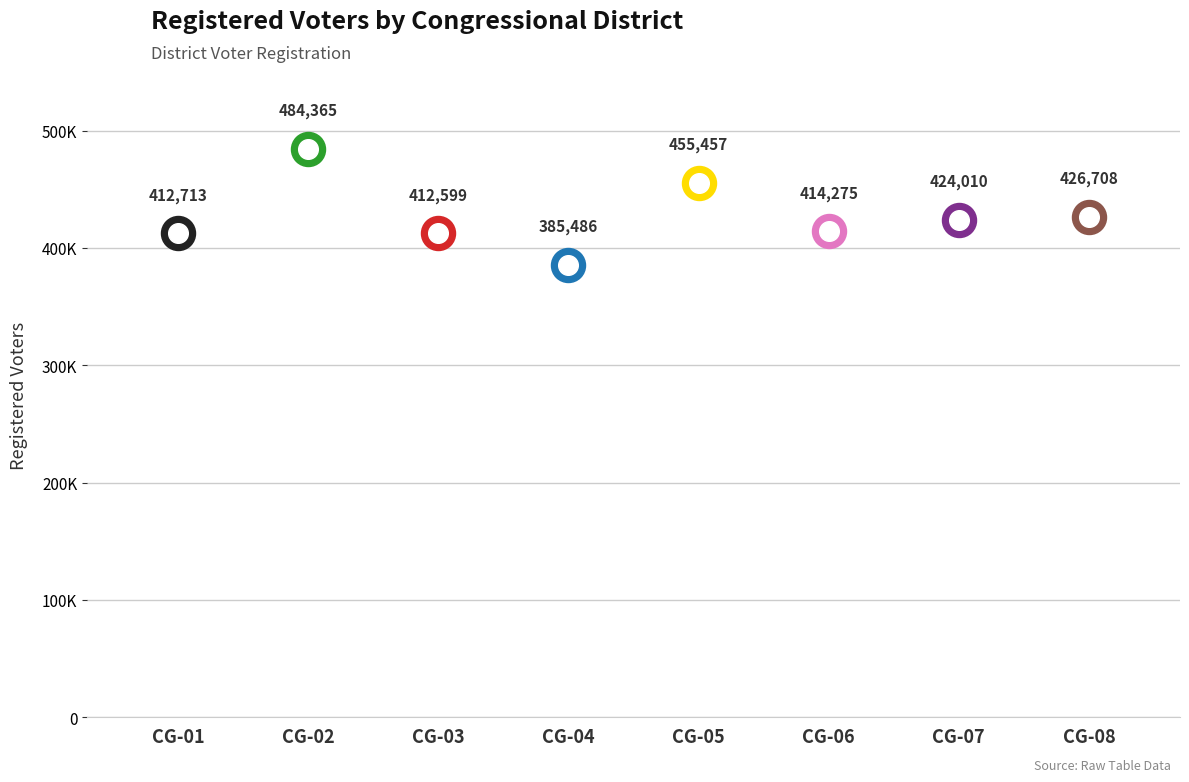

What is the change in value from CG-02 to CG-05?

-28908